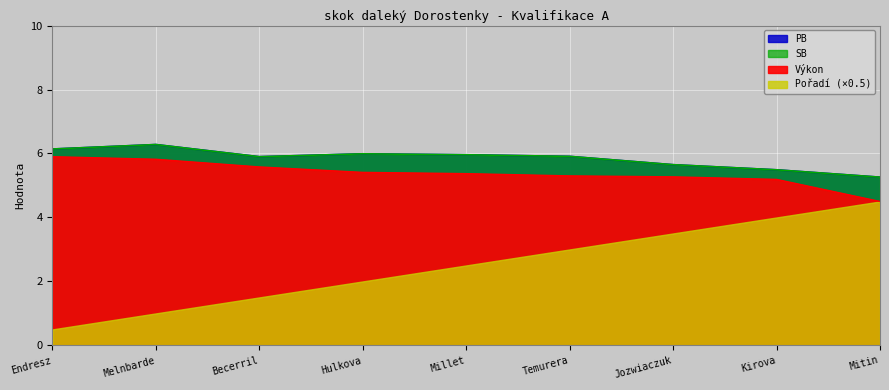

Which series has the largest range (max minus min)?

Výkon